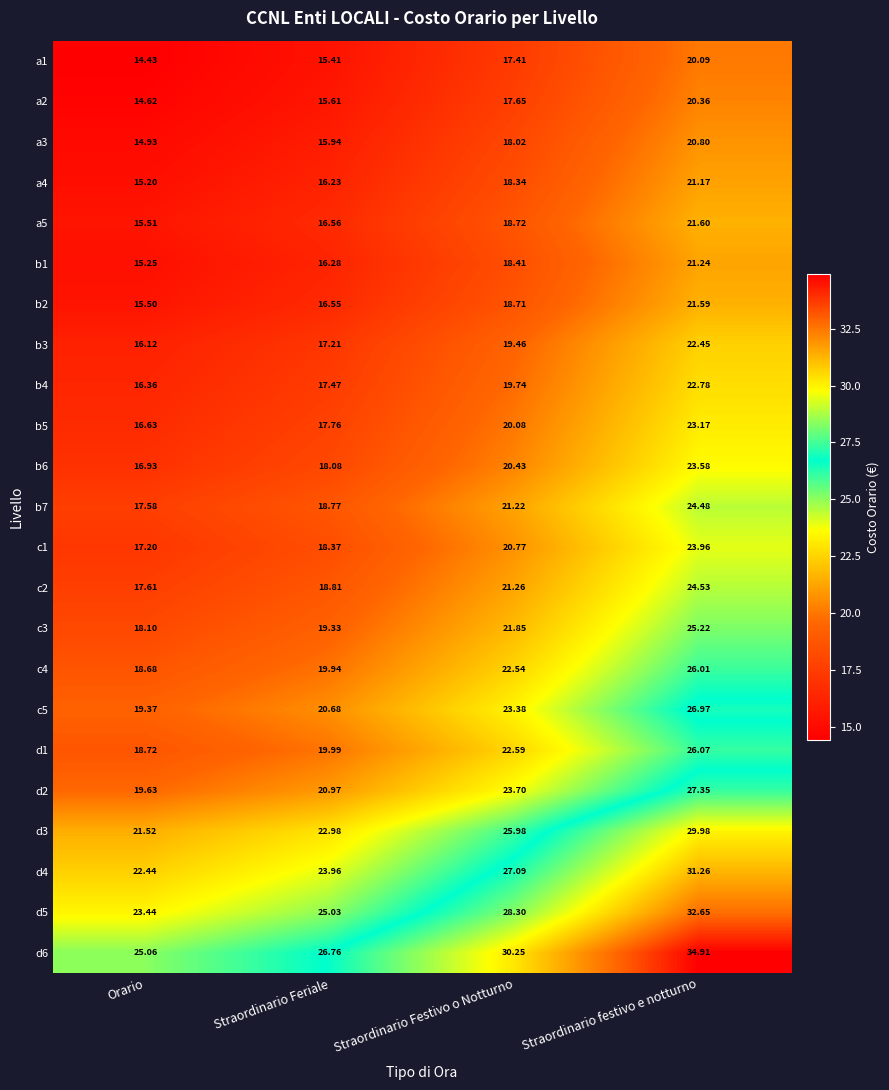

List the series in order of their peak value, lowest first.

a1, a2, a3, a4, b1, b2, a5, b3, b4, b5, b6, c1, b7, c2, c3, c4, d1, c5, d2, d3, d4, d5, d6